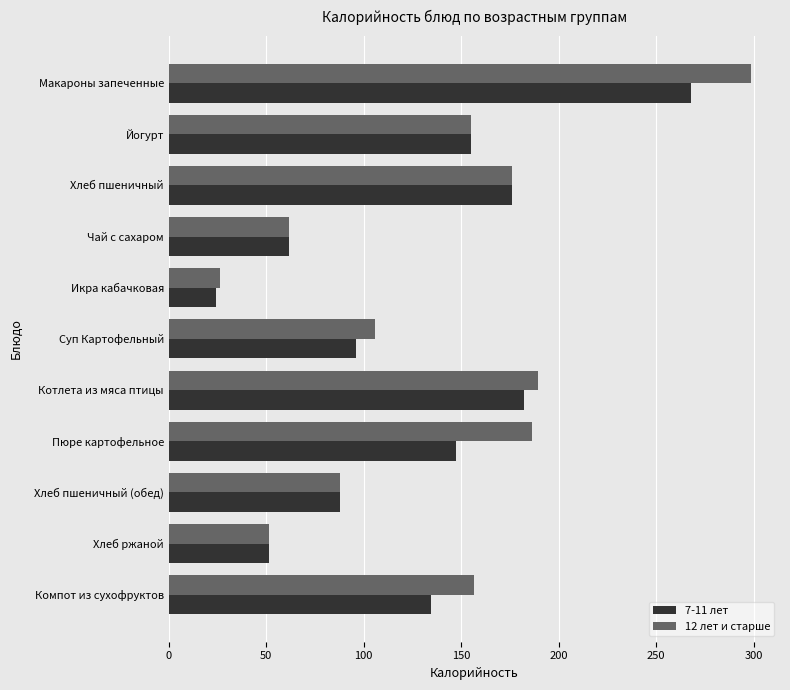

How many data points does each series have?

11